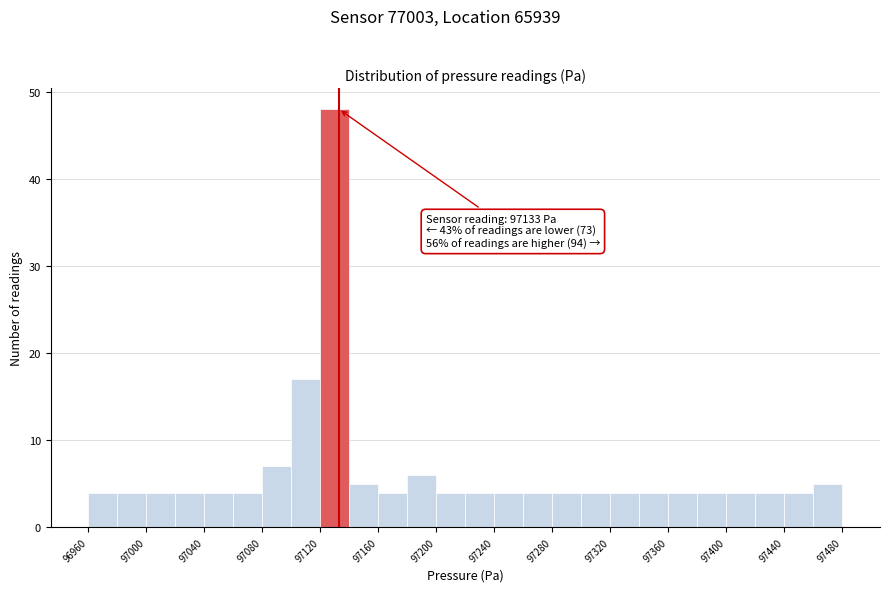

Which range on the x-axis has the tallest bar?

97120 to 97140